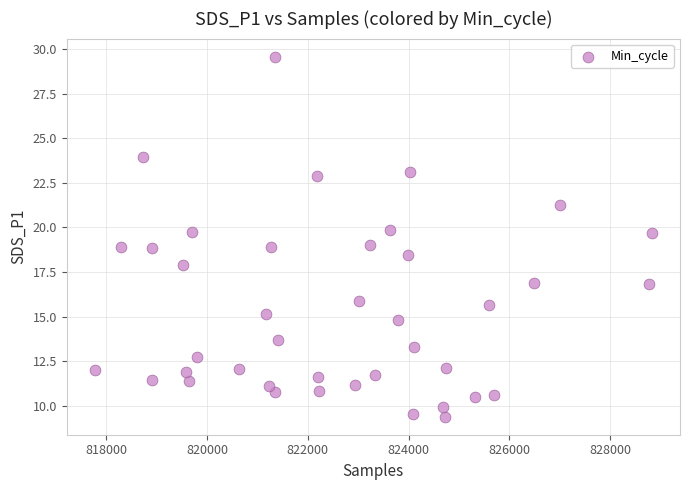

What is the range of Y values (max minus min)?

20.2